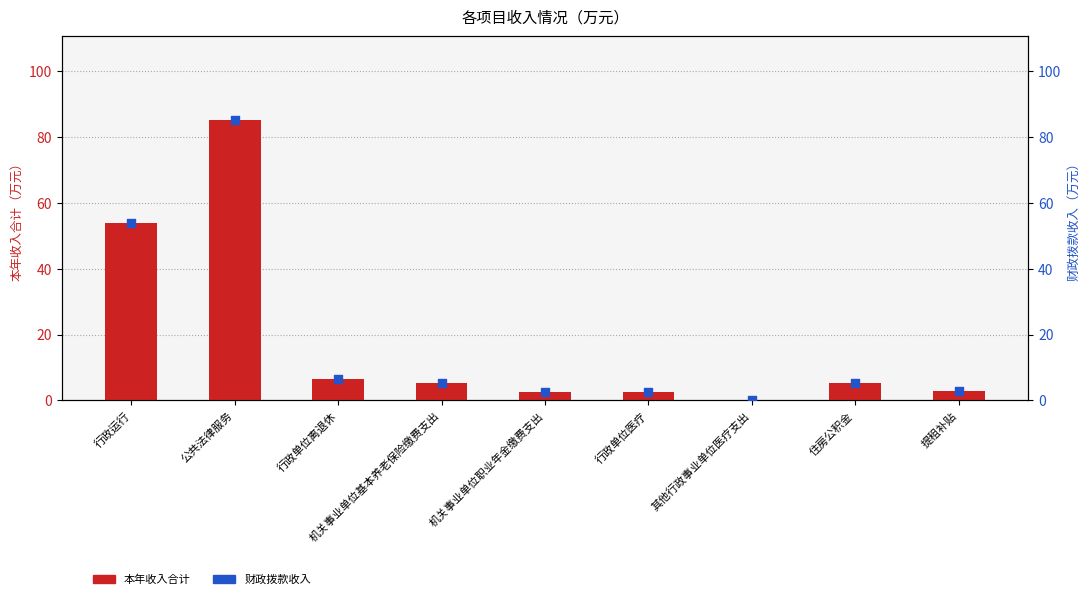

What is the total value across all series at 机关事业单位基本养老保险缴费支出?

10.6